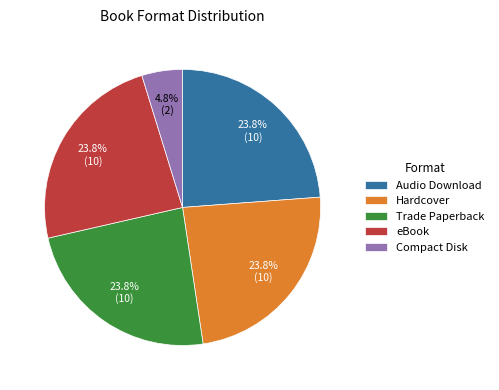

What percentage is NOT represented by eBook?

76.2%